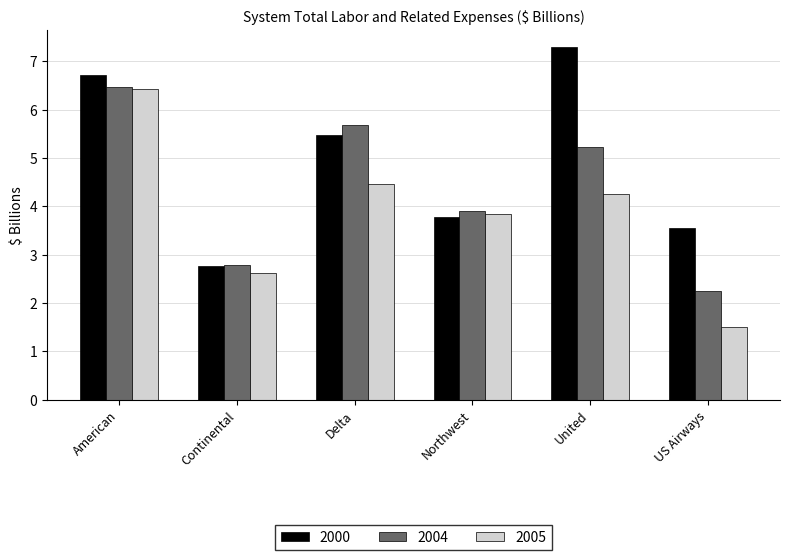

At which category is the sum across all series the highest?

American